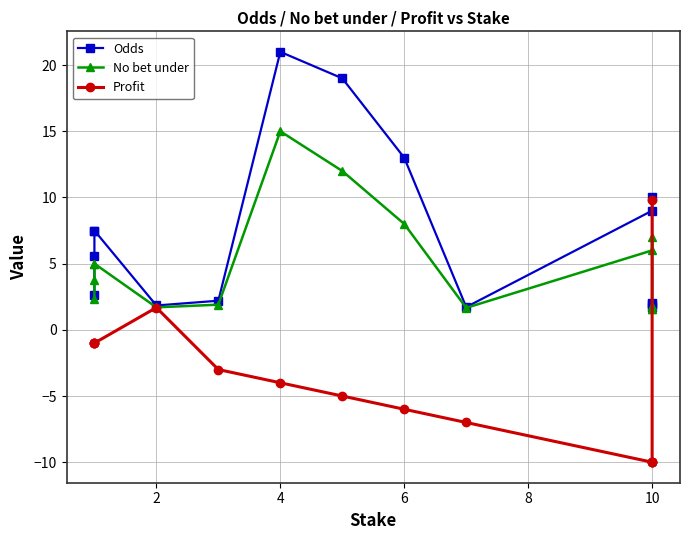

What is the label of the 3rd point from the left?

4